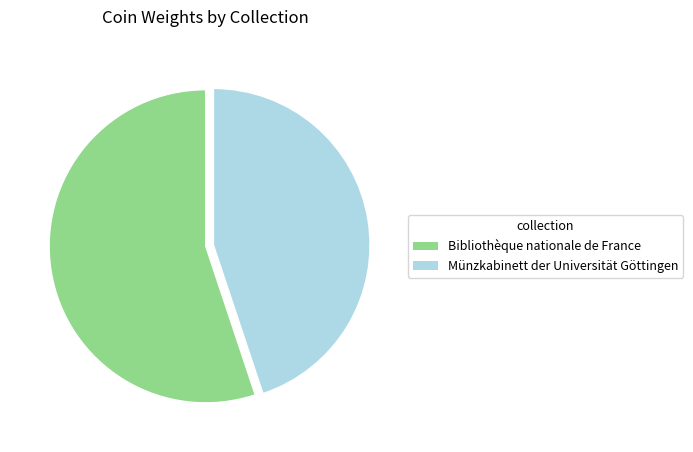

What is the largest slice in the pie chart?

Bibliothèque nationale de France